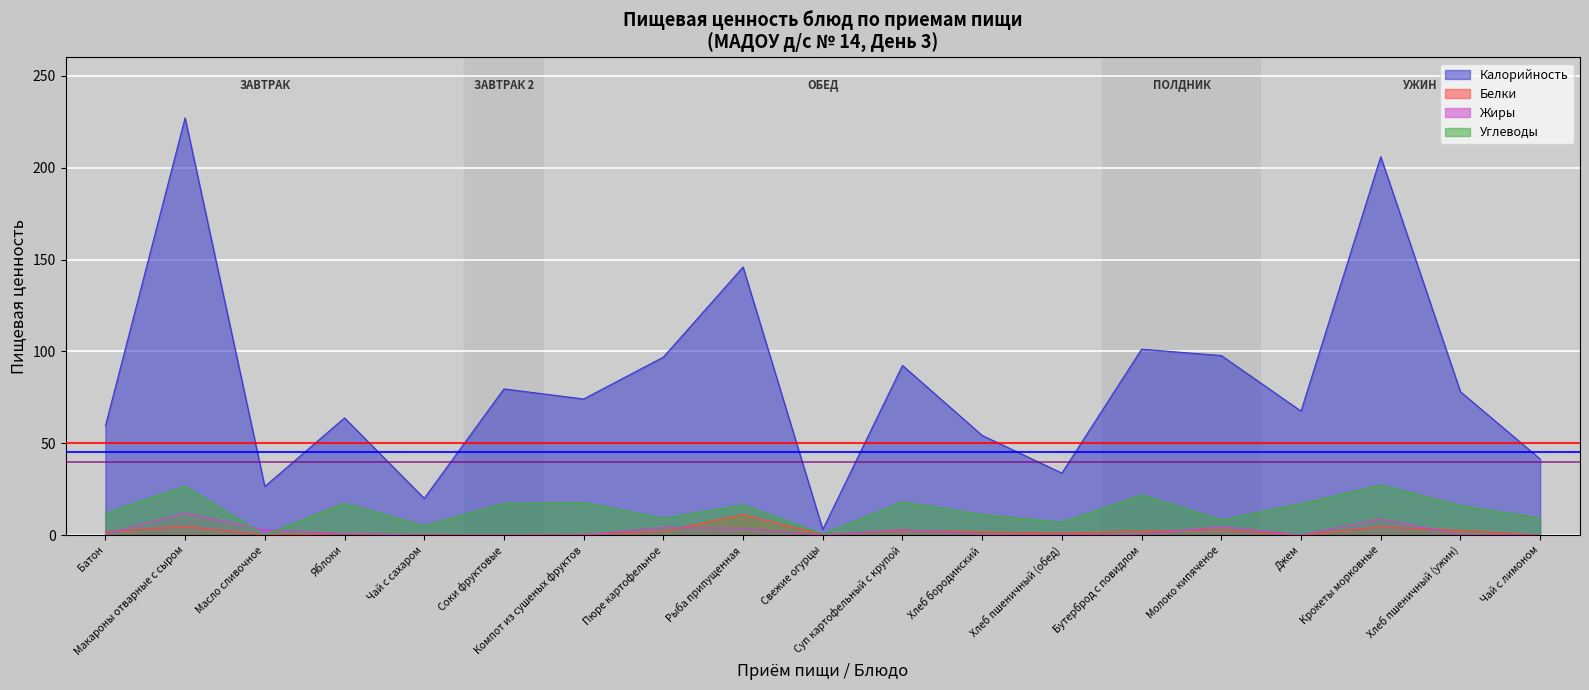

Reading left to right, list all the values displayed in this chart.

Калорийность: 59.4	227.1	26.5	63.8	20.0	79.6	74.1	96.9	145.9	3.1	92.4	54.2	33.8	101.2	97.7	67.5	206.0	78.1	41.4
Белки: 1.8	4.7	0.1	0.8	0.2	0.0	0.4	2.0	11.2	0.2	2.5	1.7	1.1	2.2	2.9	0.1	4.4	2.6	0.1
Жиры: 0.7	12.0	2.9	0.8	0.0	0.1	0.1	4.2	3.7	0.0	3.0	0.3	0.2	0.4	4.6	0.0	8.8	0.4	0.0
Углеводы: 11.9	26.6	0.1	17.4	5.0	17.3	17.7	9.2	16.5	0.6	18.1	11.2	7.0	21.9	8.3	17.1	27.3	16.1	9.2